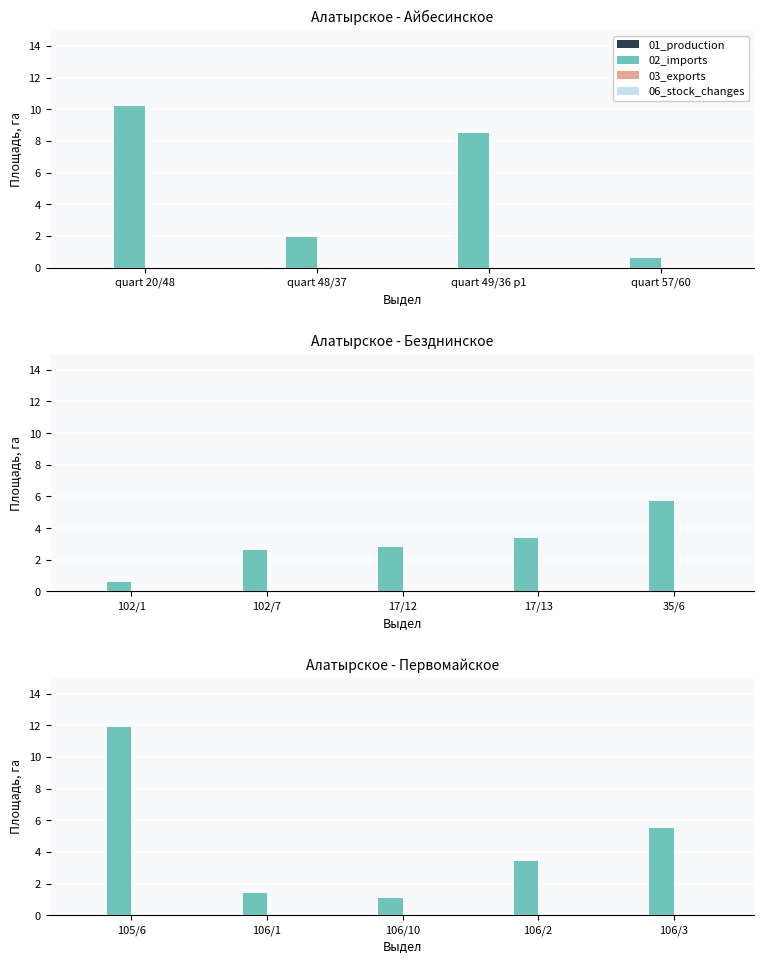

The 06_stock_changes series shows 0.0 at 106/10. True or false?

True